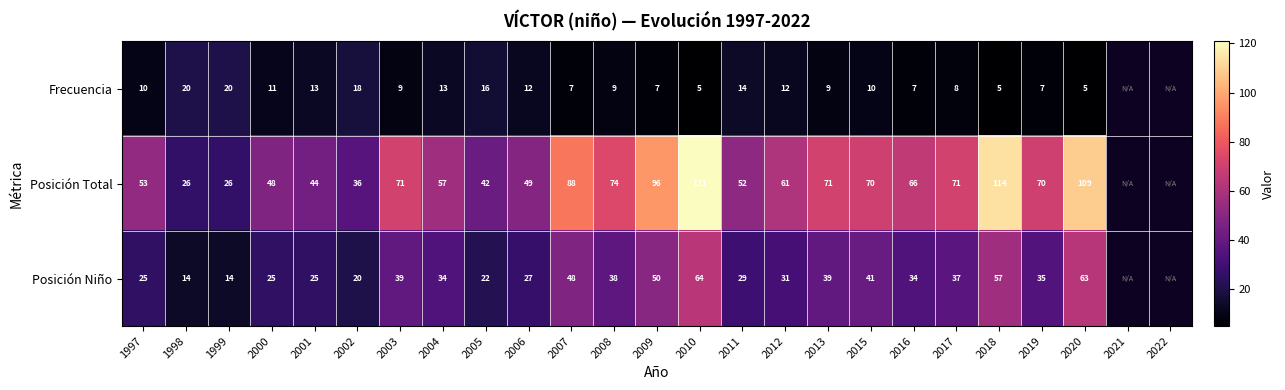

At 2004, list the series in order from largest to smallest.

Posición Total, Posición Niño, Frecuencia